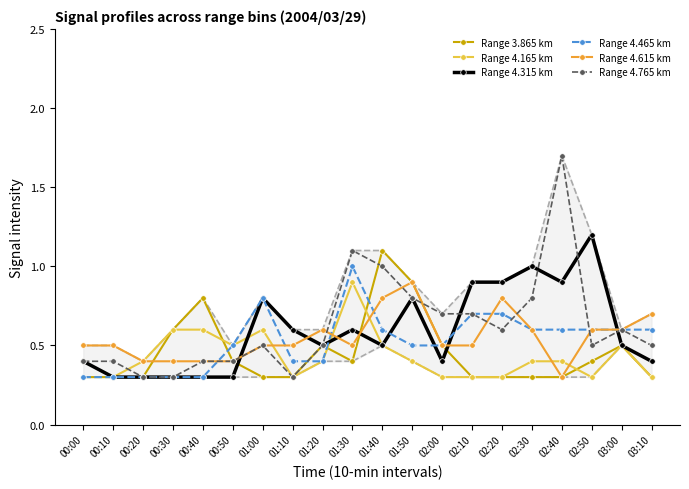

Which series ends up on top after the final intersection of Range 4.765 km and Range 4.315 km?

Range 4.765 km